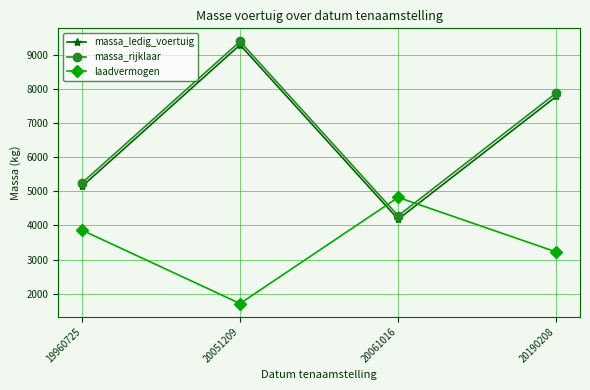

What is the difference between the highest and lowest values at 20190208?

4660